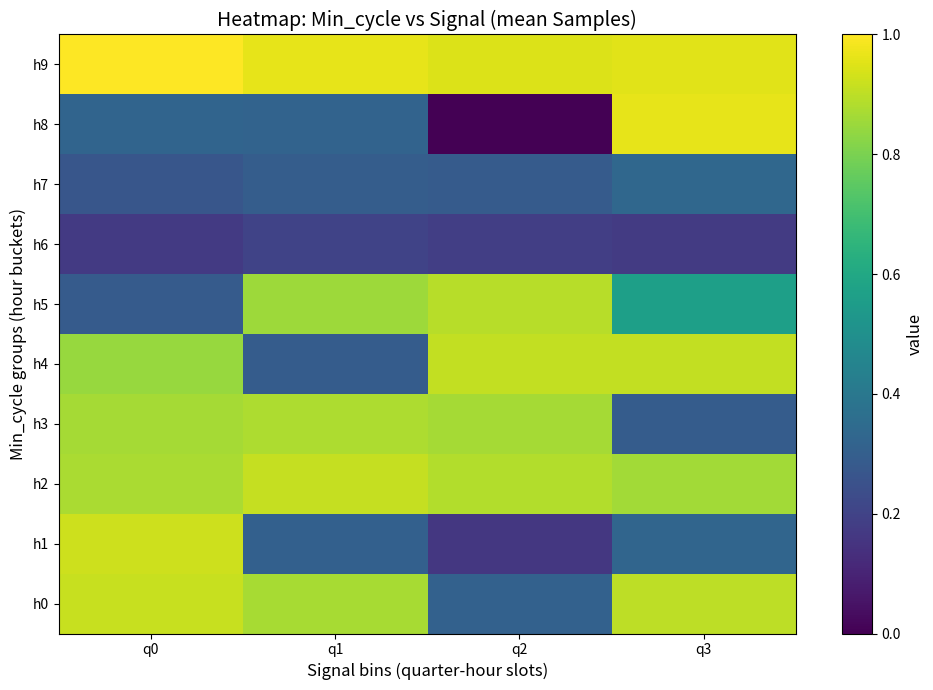

Between q1 and q0, which is larger?

q0